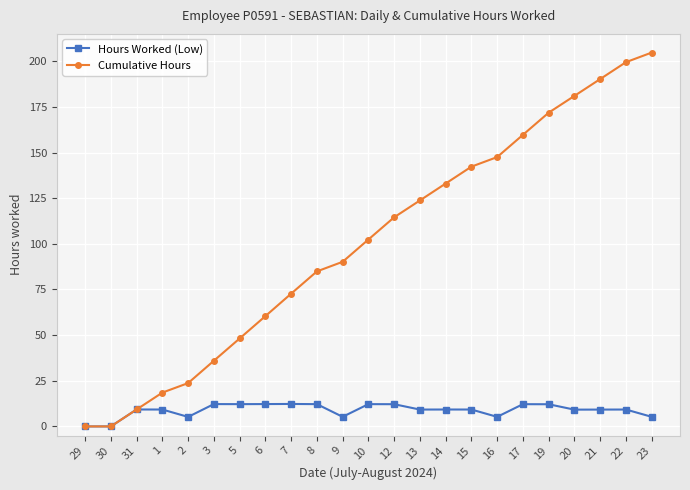

What is the total value across all series at 7?

85.0